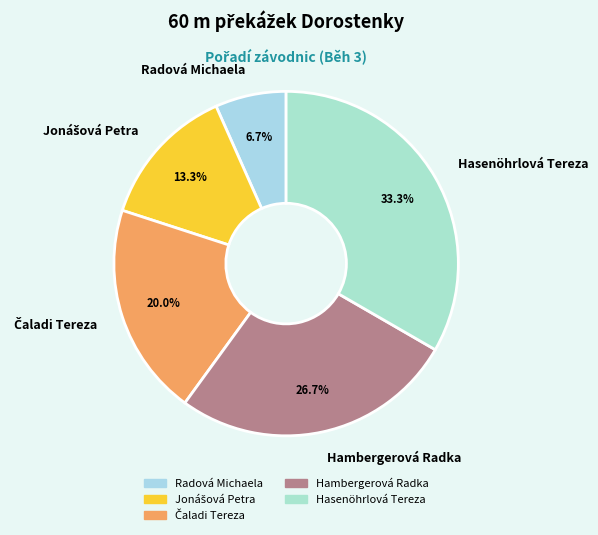

Do Hambergerová Radka and Radová Michaela together represent more than half of the pie?

No